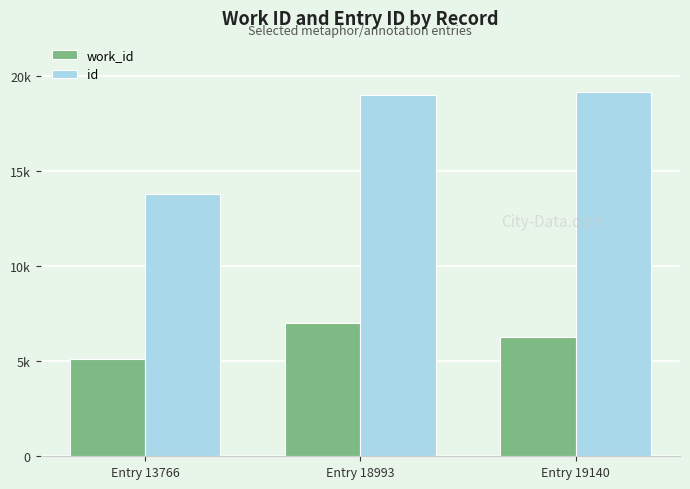

At which label does work_id first exceed 6264?

Entry 18993